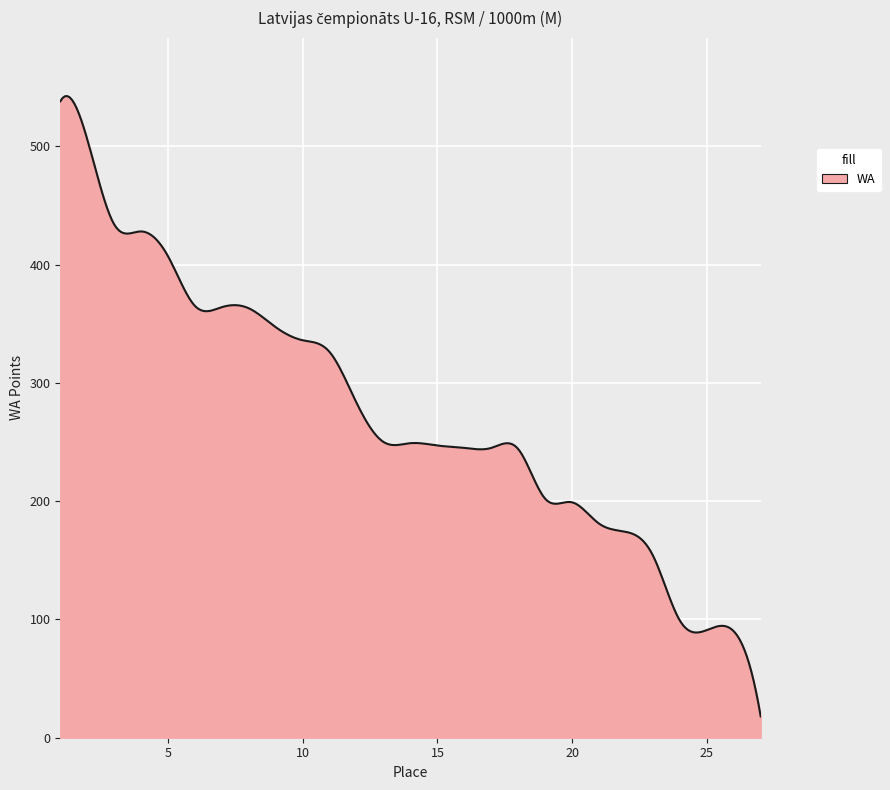

What is the greatest value displayed?

542.4